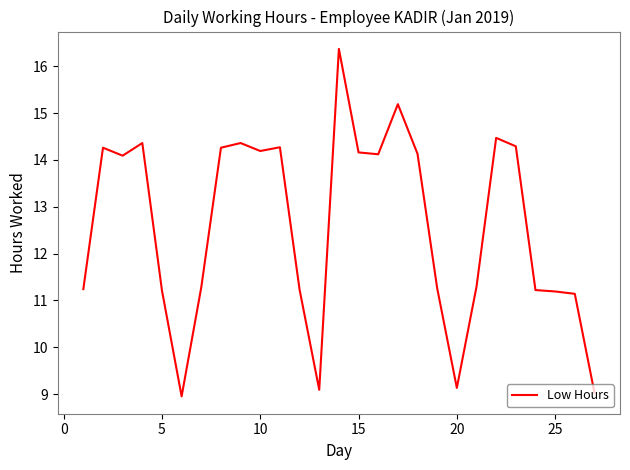

Does the chart display data point markers on the line(s)?

No